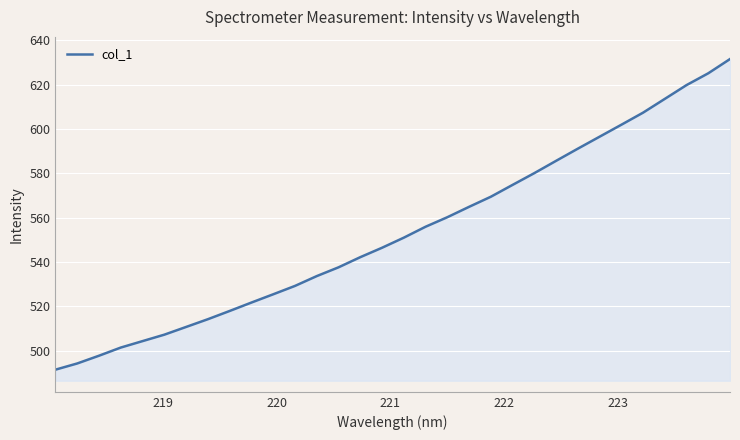

What is the greatest value displayed?

631.6